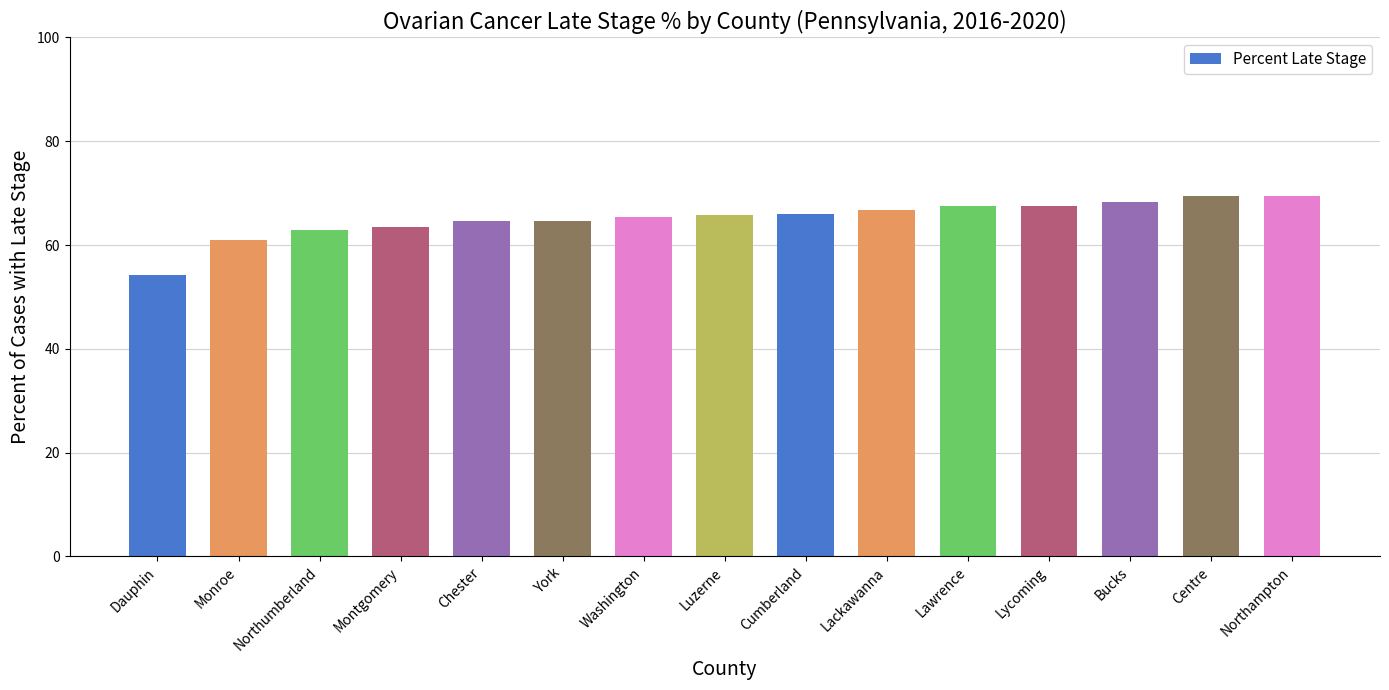

The chart shows a value of 65.9 at Cumberland. True or false?

True